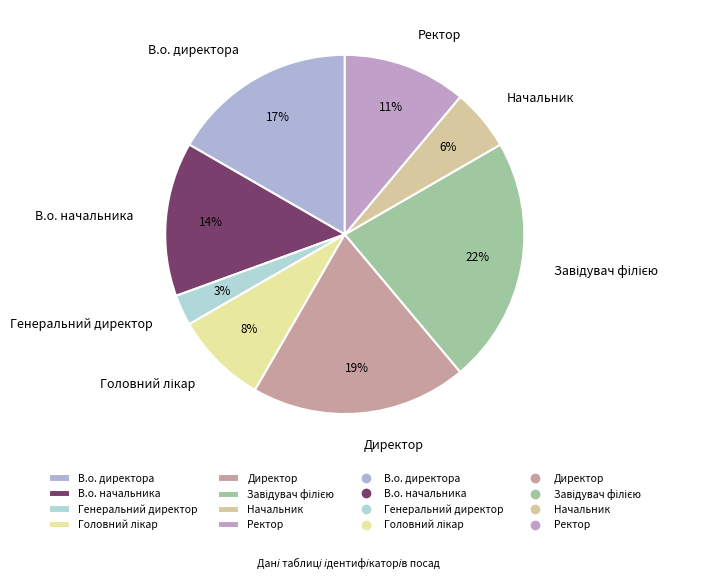

How many slices are in this pie chart?

8